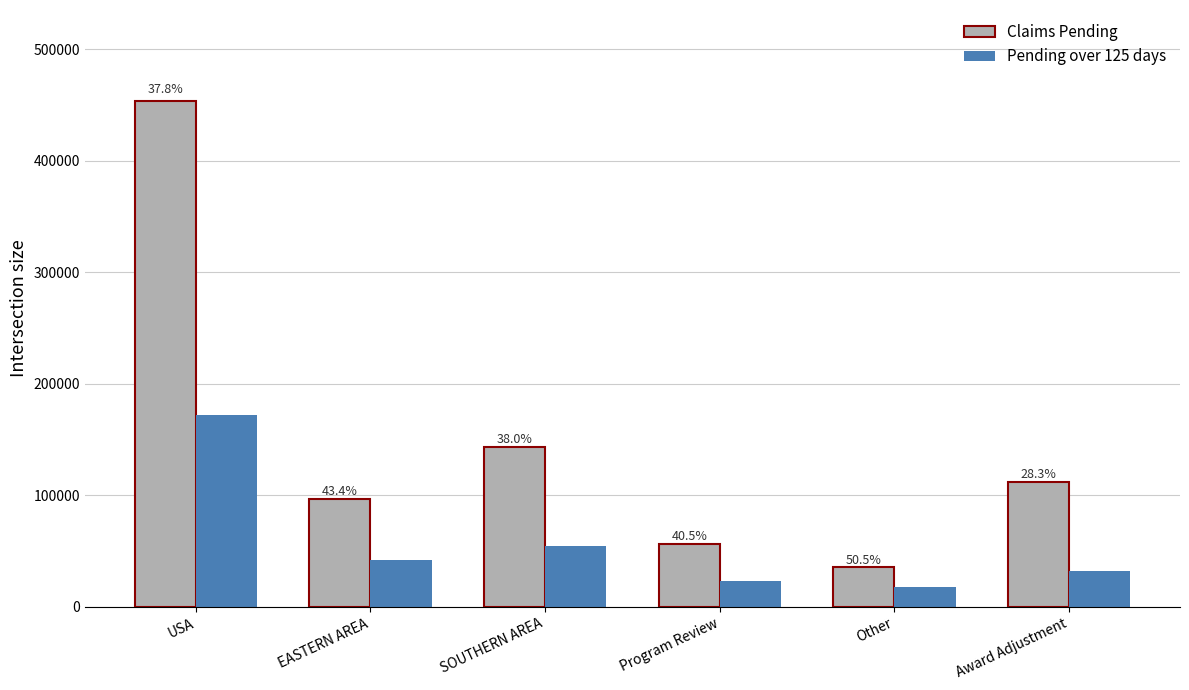

Reading right to left, list all the values displayed in this chart.

Claims Pending: 112098	35475	56295	143000	96241	453448
Pending over 125 days: 31705	17922	22796	54300	41805	171596